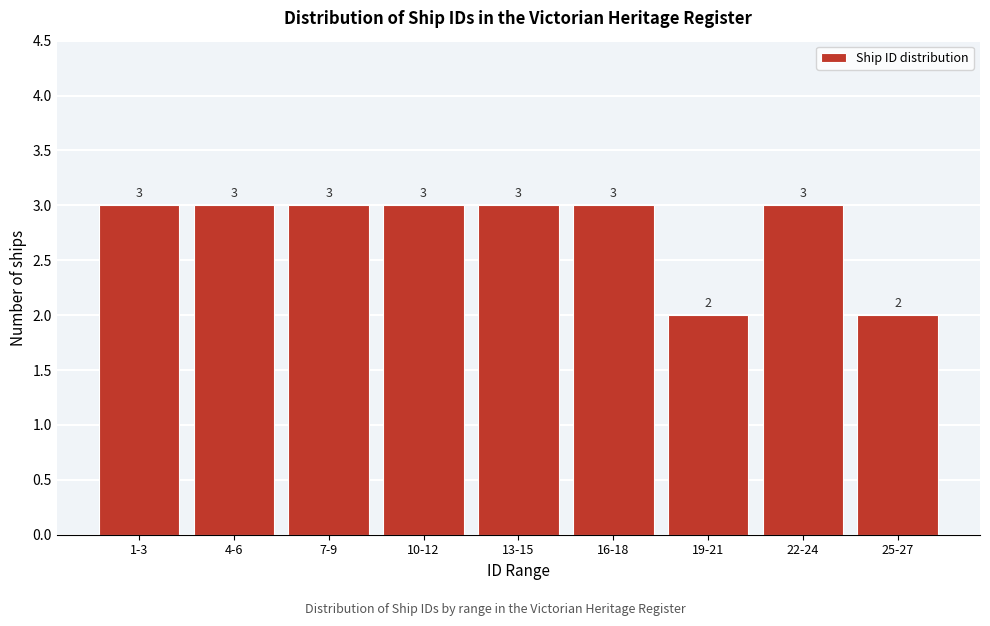

Reading right to left, transcribe all the data shown in this chart.

2	3	2	3	3	3	3	3	3